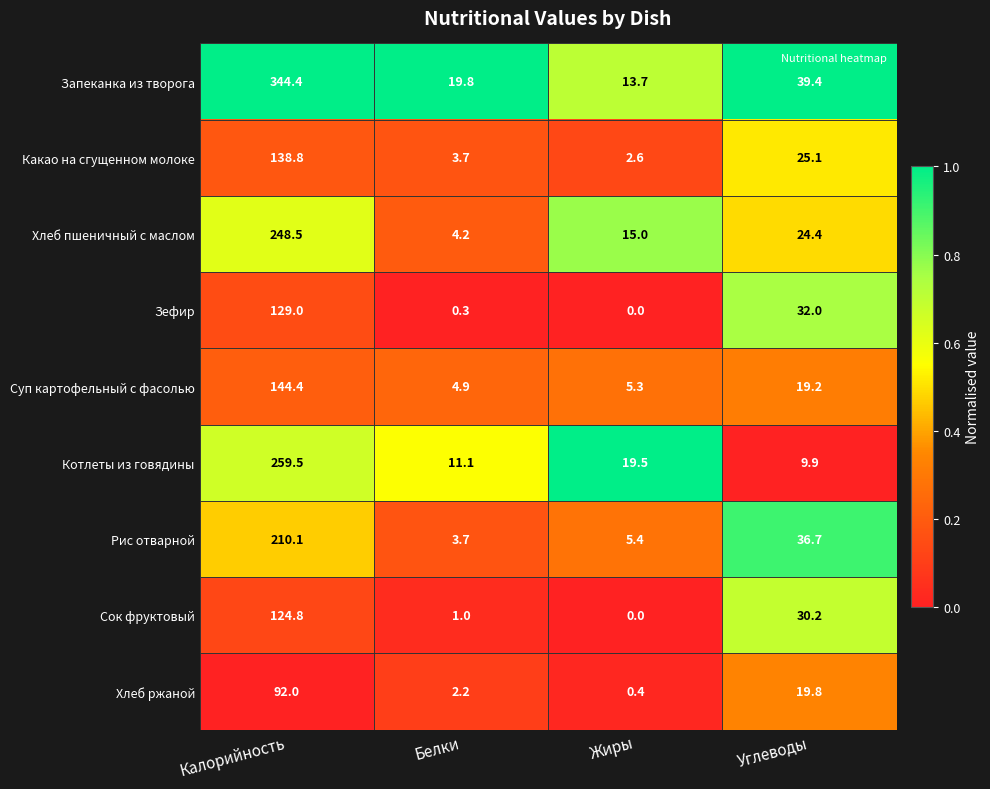

What is the average value of the Зефир series?

40.3